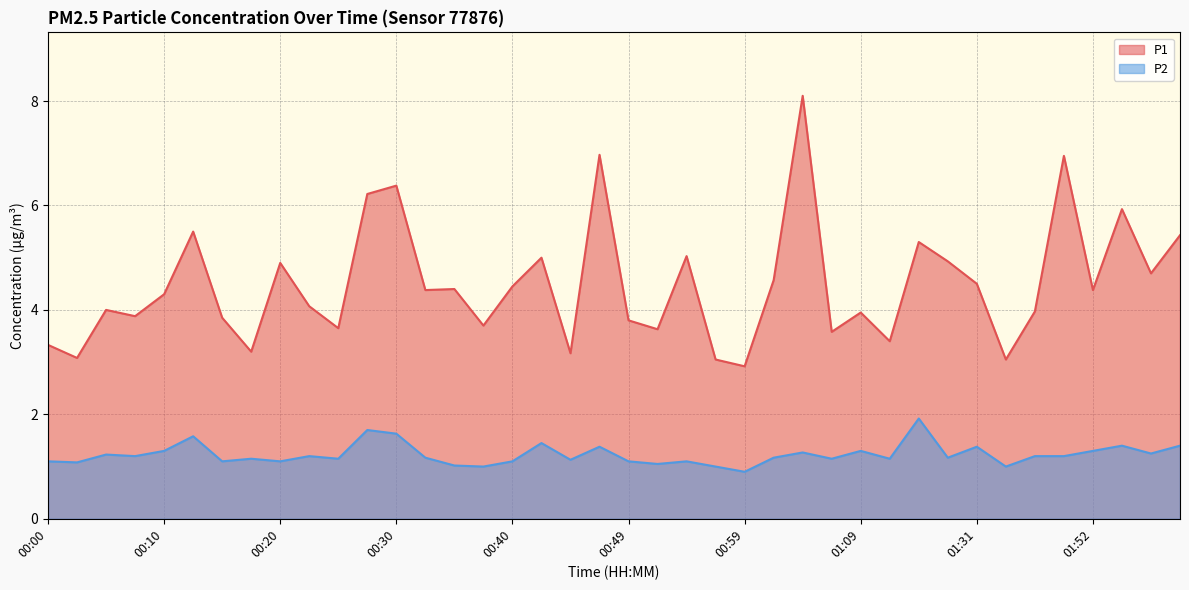

What is the label of the 22nd point from the left?

00:52